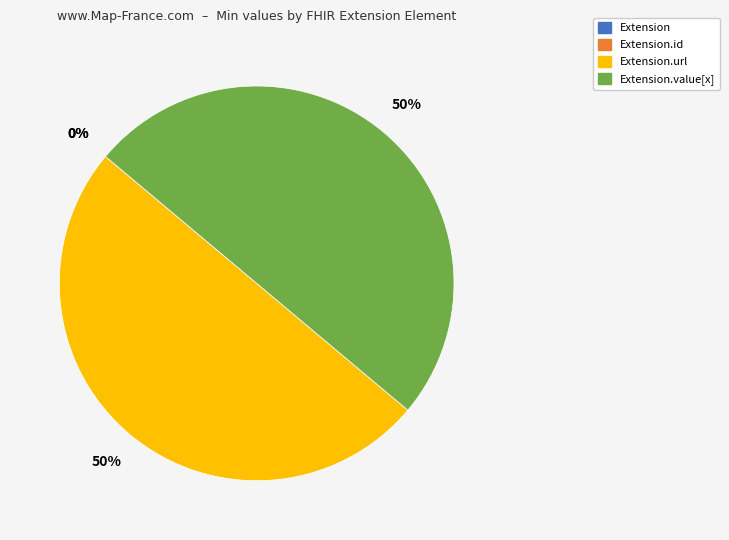

What portion of the pie excludes Extension.value[x]?

50.0%